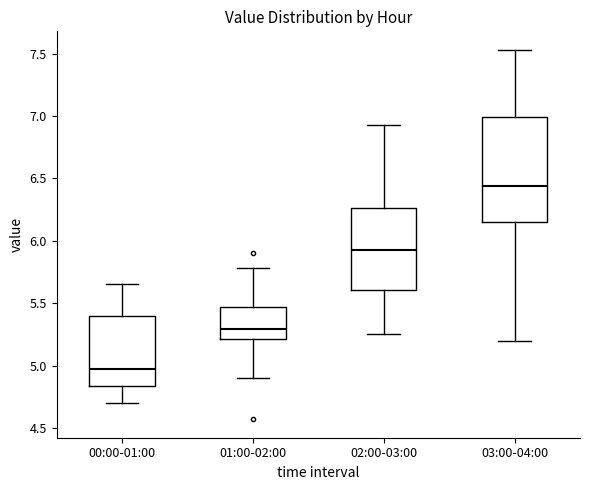

Which box has the lowest median line?

00:00-01:00